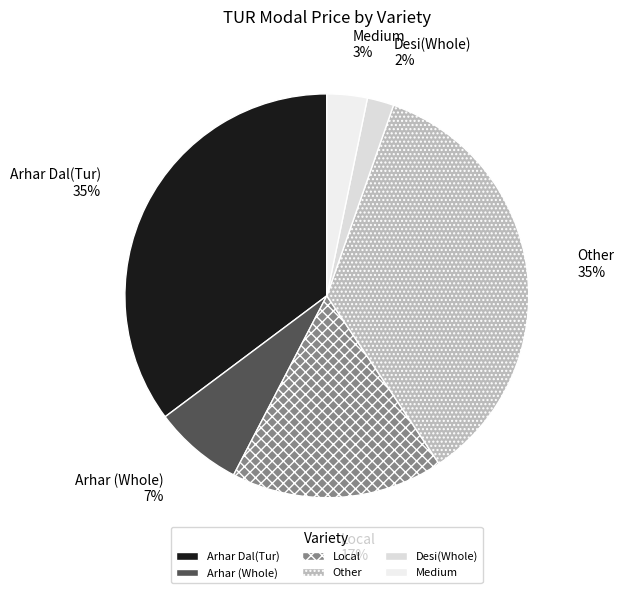

How many segments does this pie chart have?

6